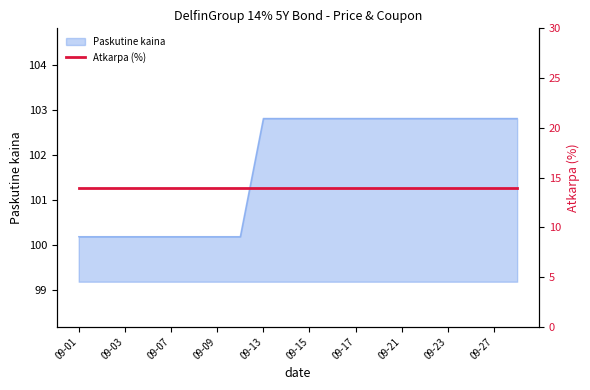

Is it true that Paskutine kaina equals 100.2 at 09-07?

True